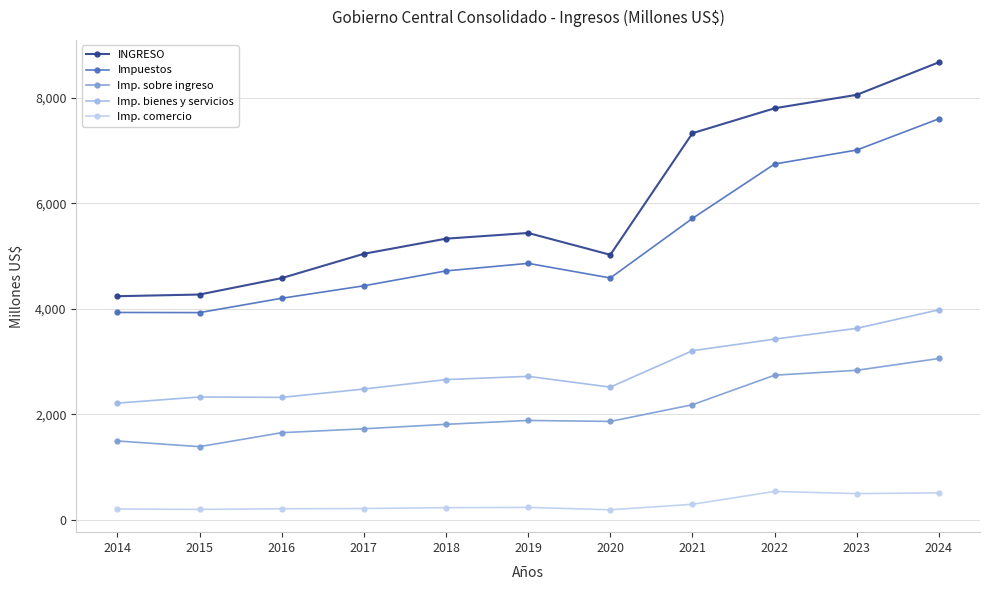

Is it true that Imp. bienes y servicios equals 2656.3 at 2018?

True